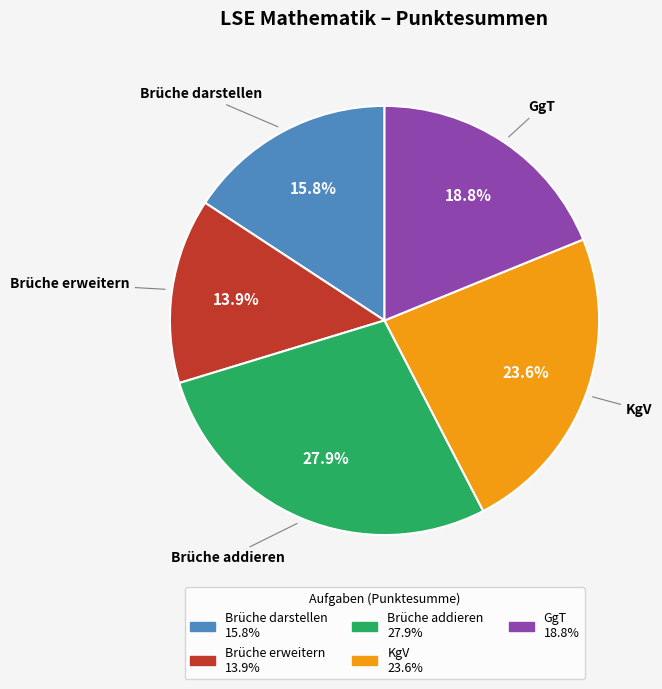

Which has a higher value, Brüche addieren or Brüche erweitern?

Brüche addieren